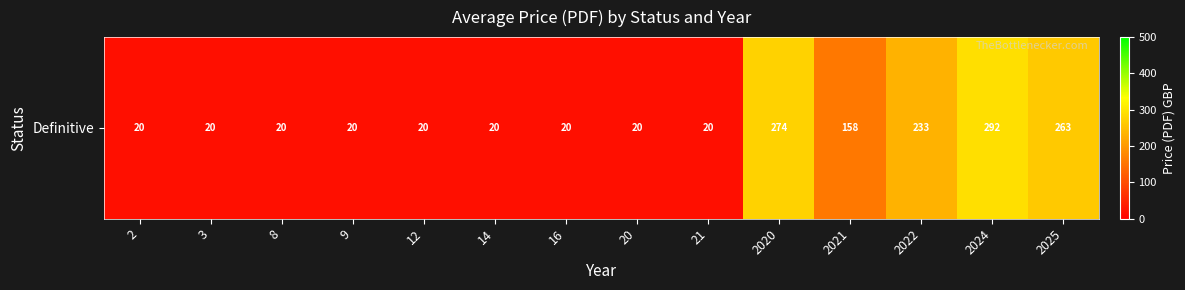

What is the difference between the maximum and second lowest values?

271.8